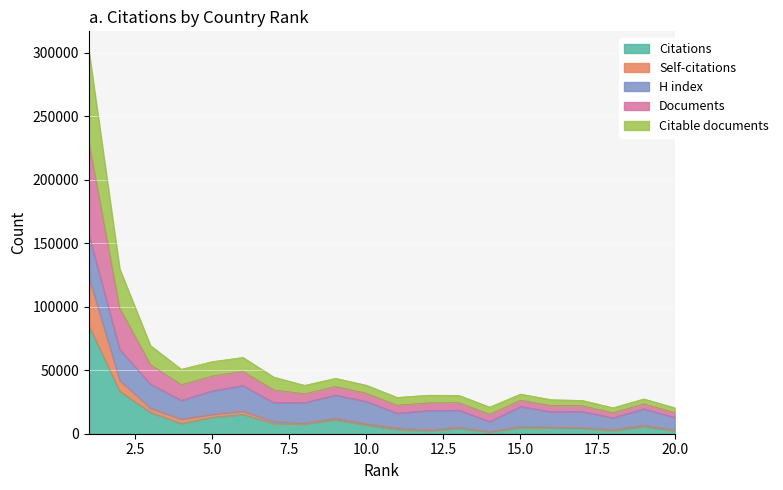

Where does the Self-citations series first go above 7927?

1